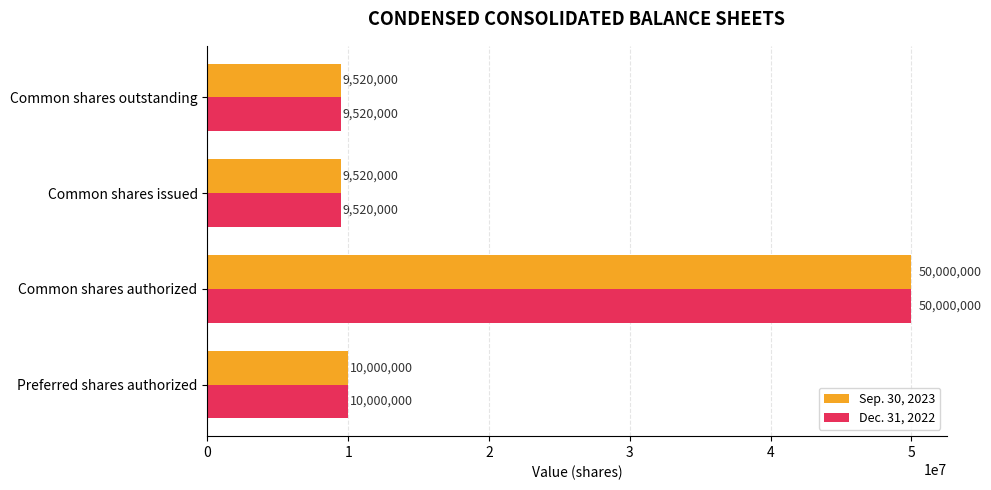

What is the difference between the maximum and minimum values in the Sep. 30, 2023 series?

40480000